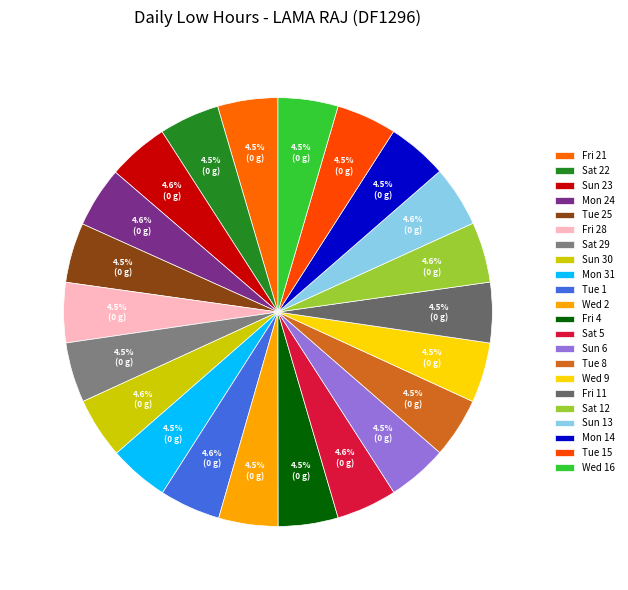

The Tue 1 slice represents 5% of the pie. True or false?

True